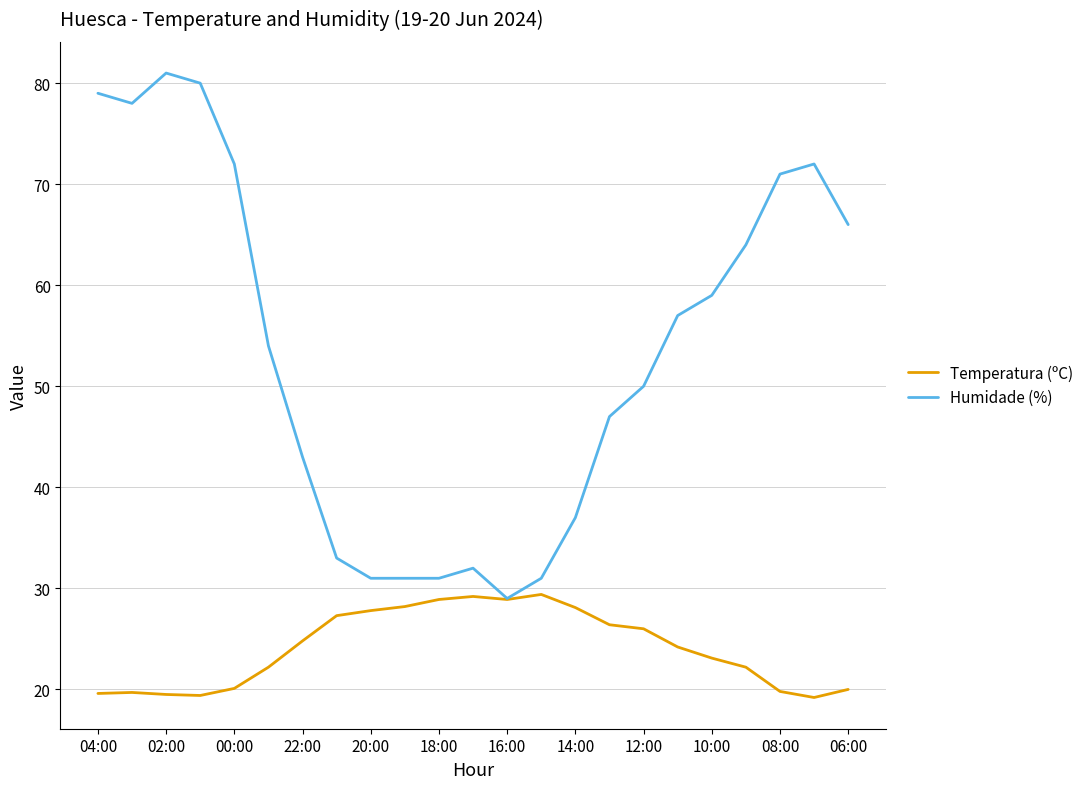

What is the greatest value displayed?

81.0